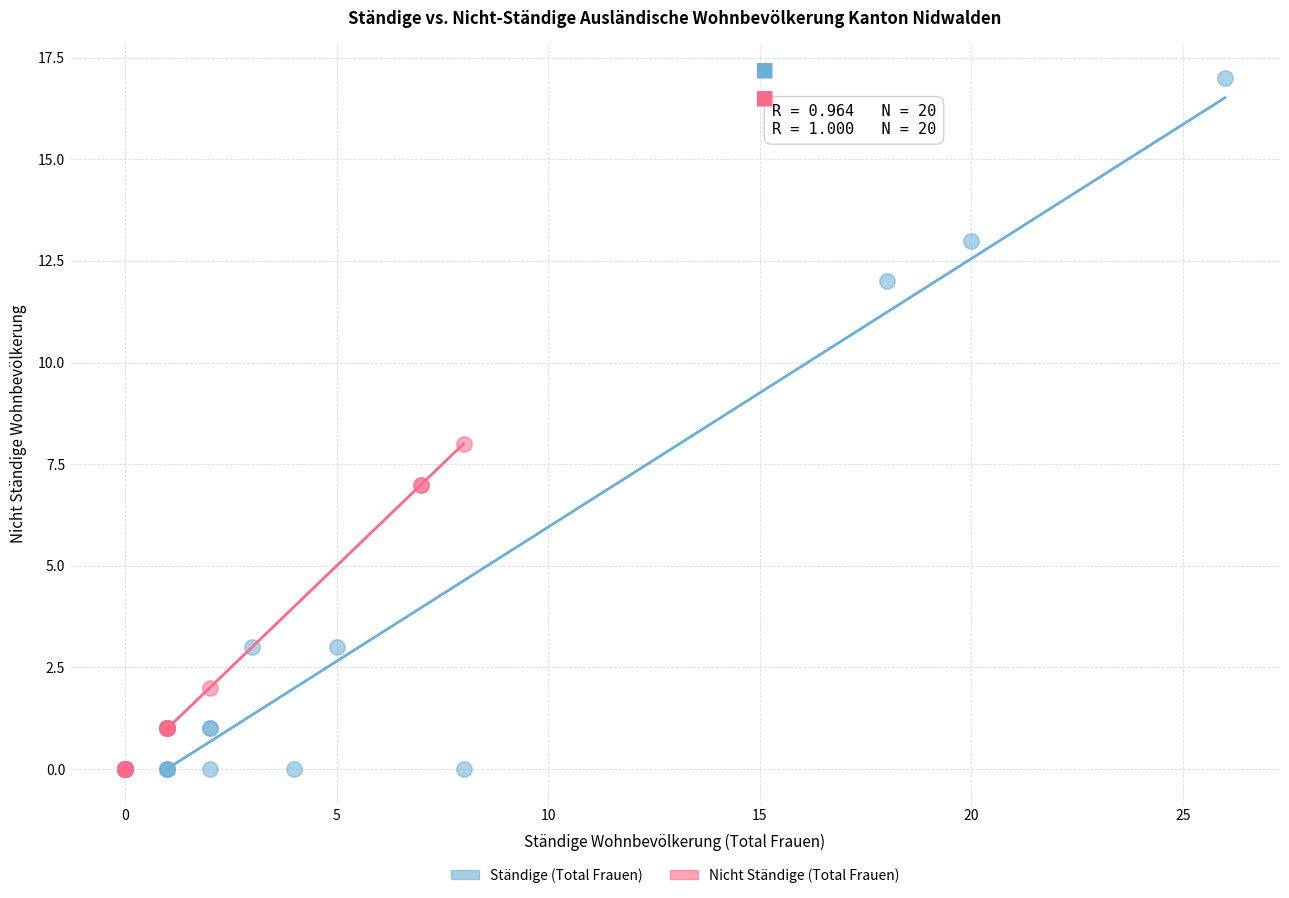

Which series has the widest spread of Y values?

Ständige (Total Frauen)